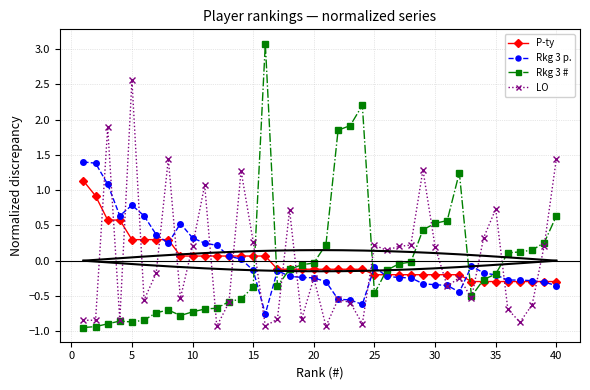

What are all the series names shown in the legend?

P-ty, Rkg 3 p., Rkg 3 #, LO